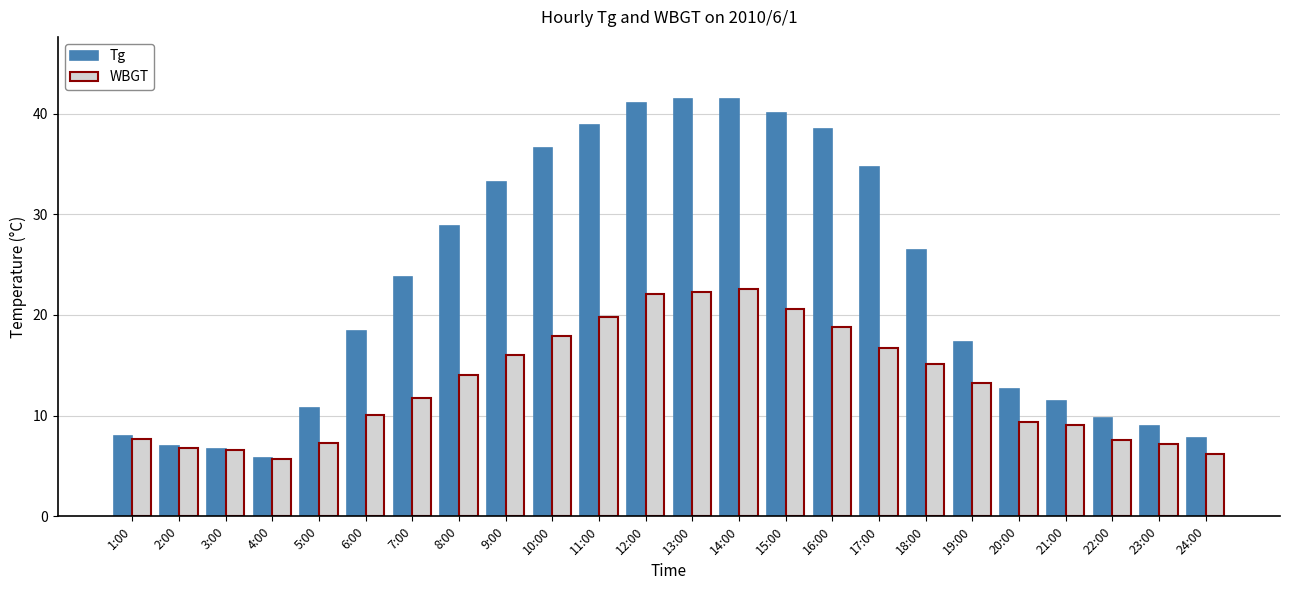

Where does the WBGT series first go above 13?

8:00